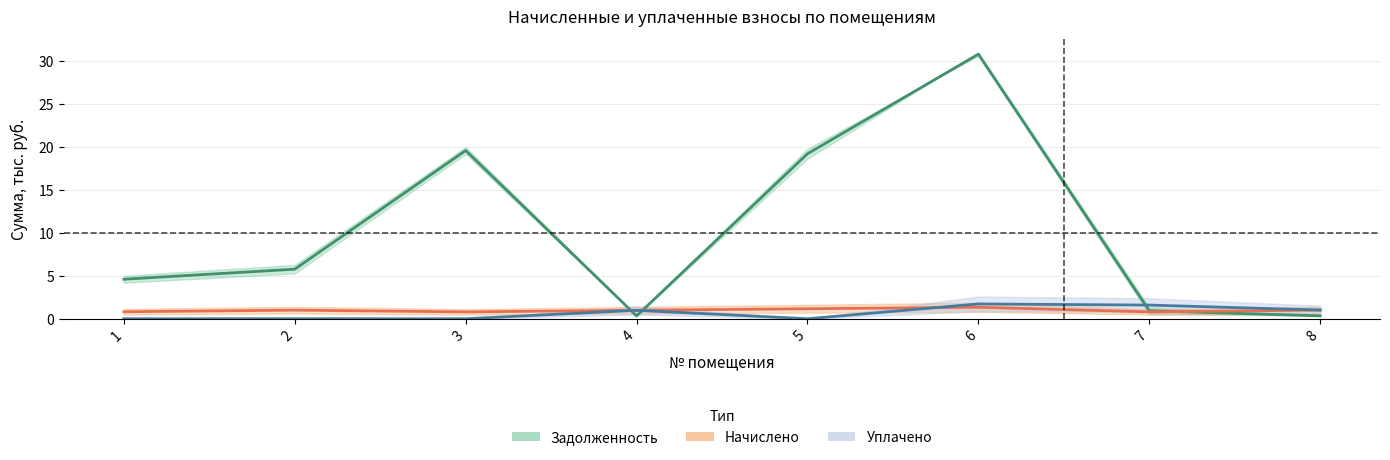

Does the chart have visible grid lines?

Yes